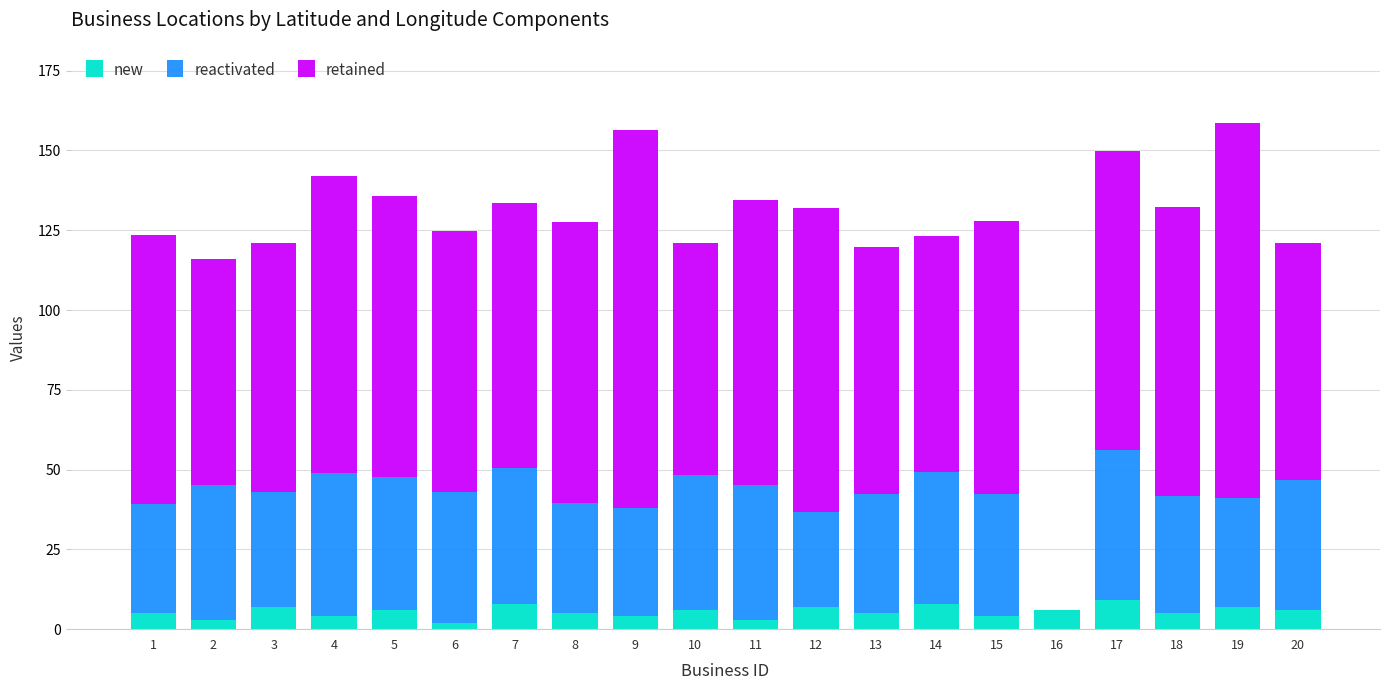

What is the highest value of the new series?

9.0